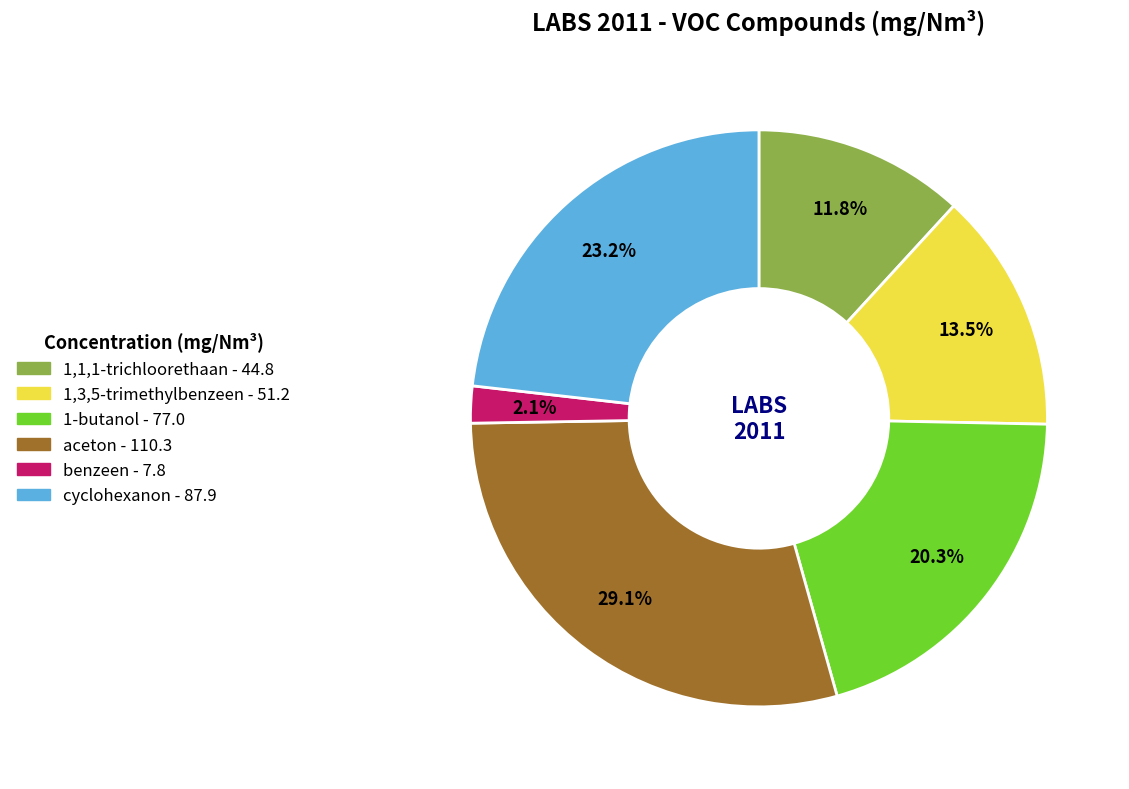

Count the number of slices in the pie.

6